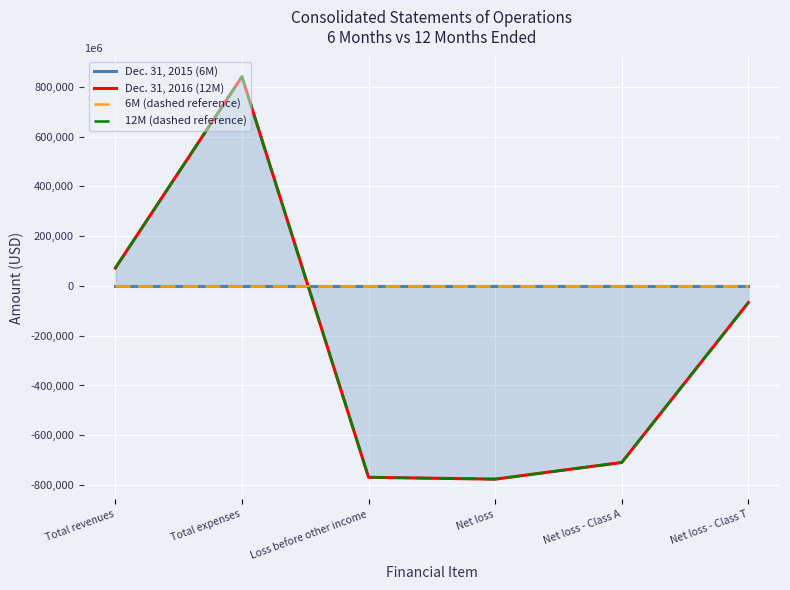

At which category is the sum across all series the highest?

Total expenses